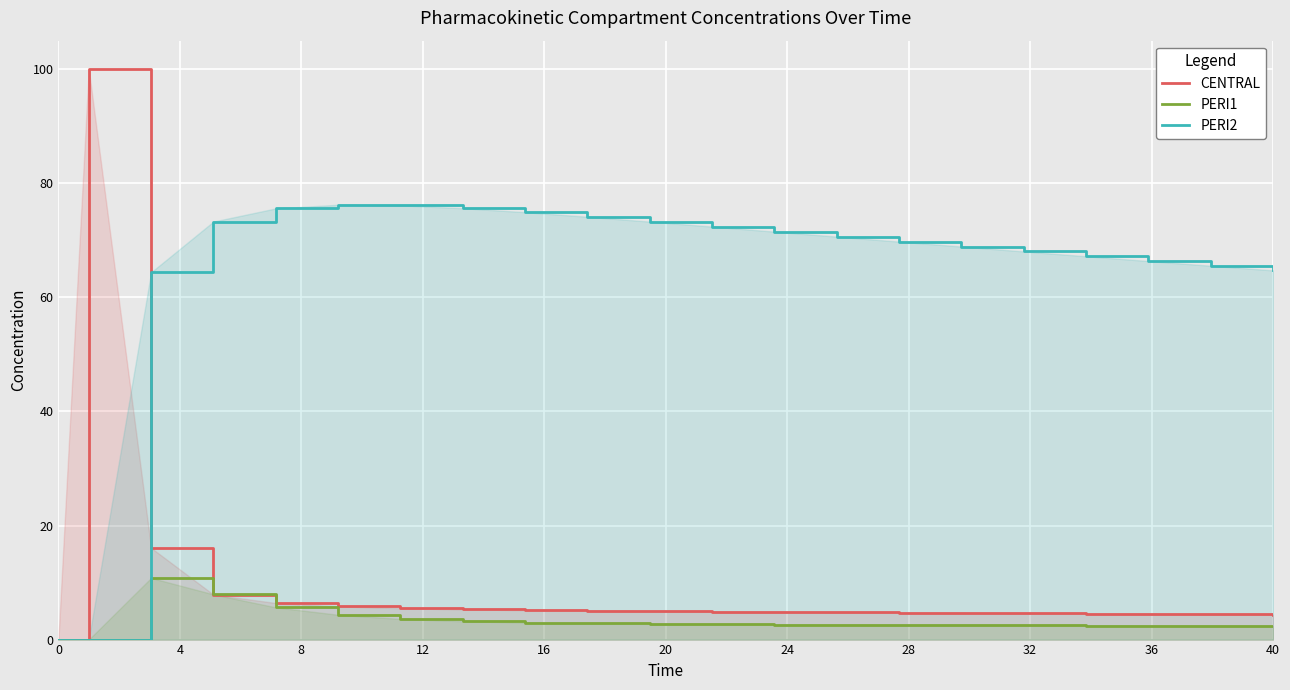

Rank the series by their maximum value, from highest to lowest.

CENTRAL, PERI2, PERI1